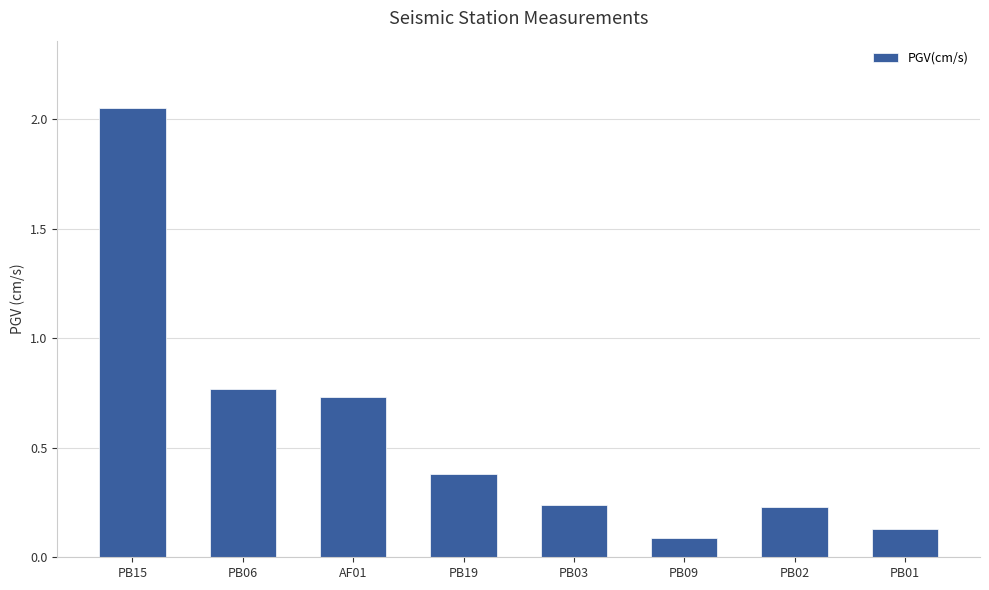

What is the difference between the values at PB15 and PB02?

1.8